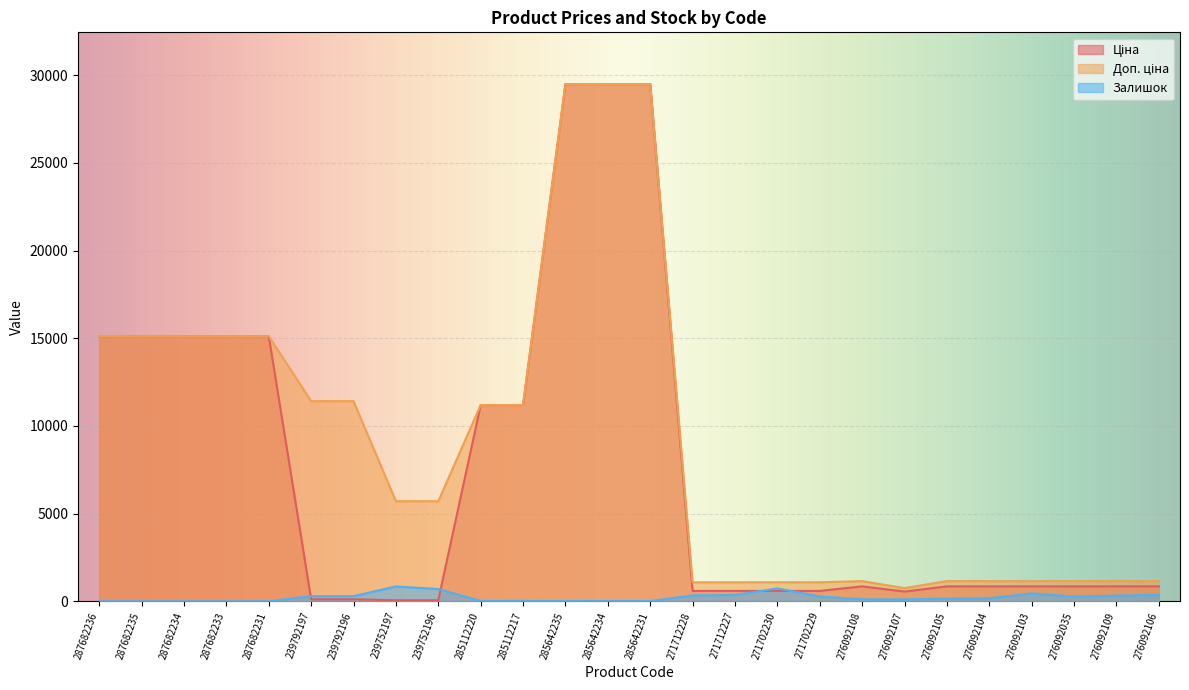

Where is the first local maximum for Ціна?

276092108